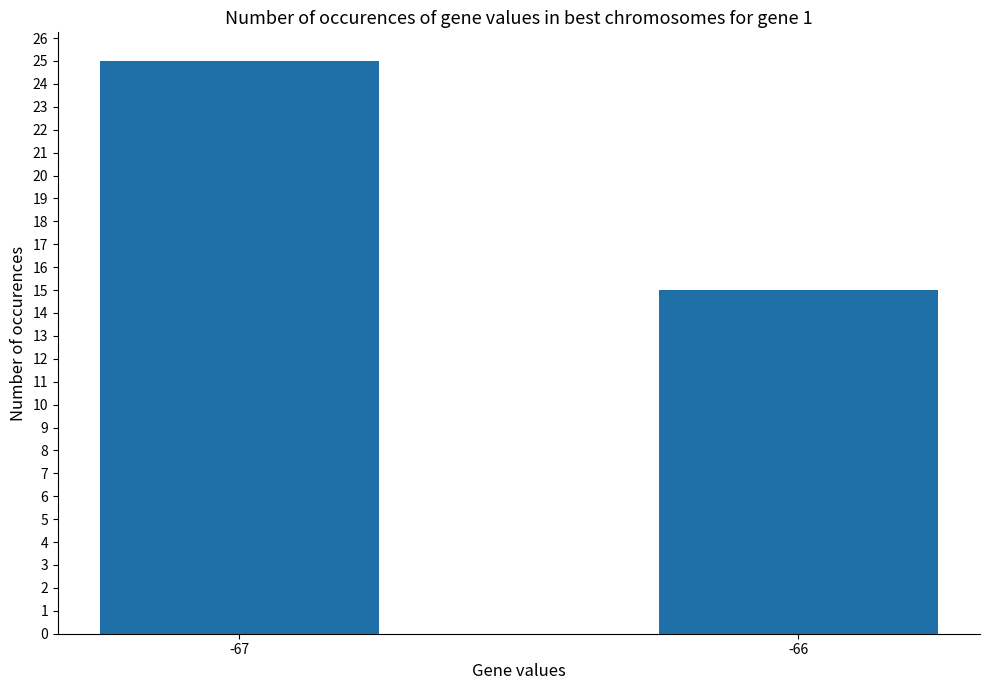

What is the value of the 2nd bar from the left?

15